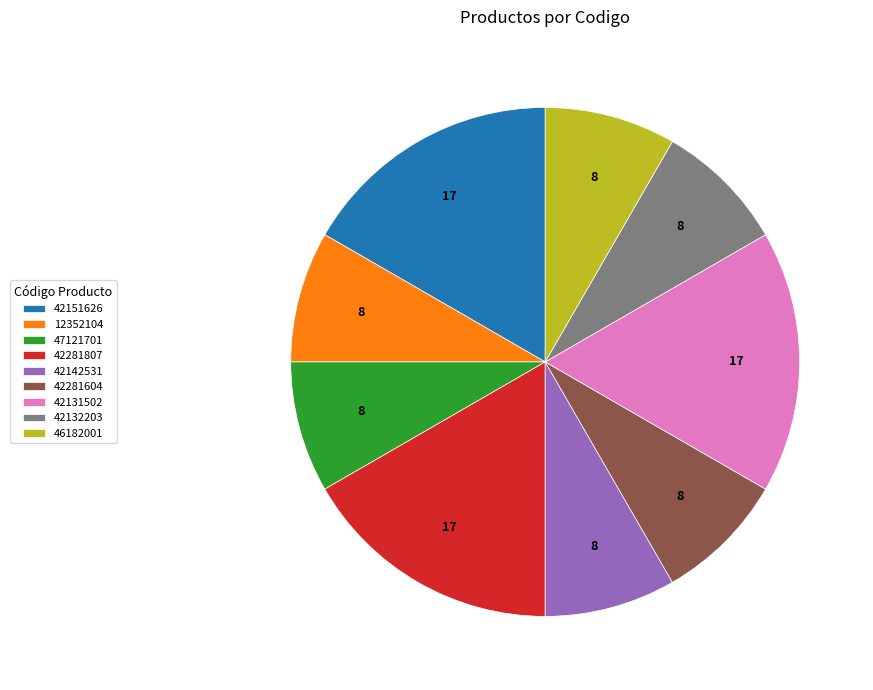

Is there any slice that represents more than half of the pie?

No